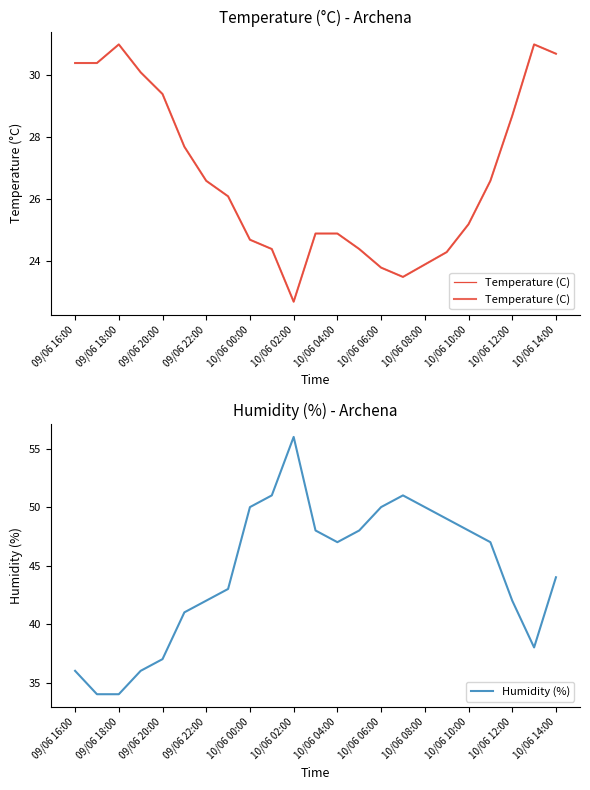

The Humidity (%) series shows 14 at 09/06 18:00. True or false?

False